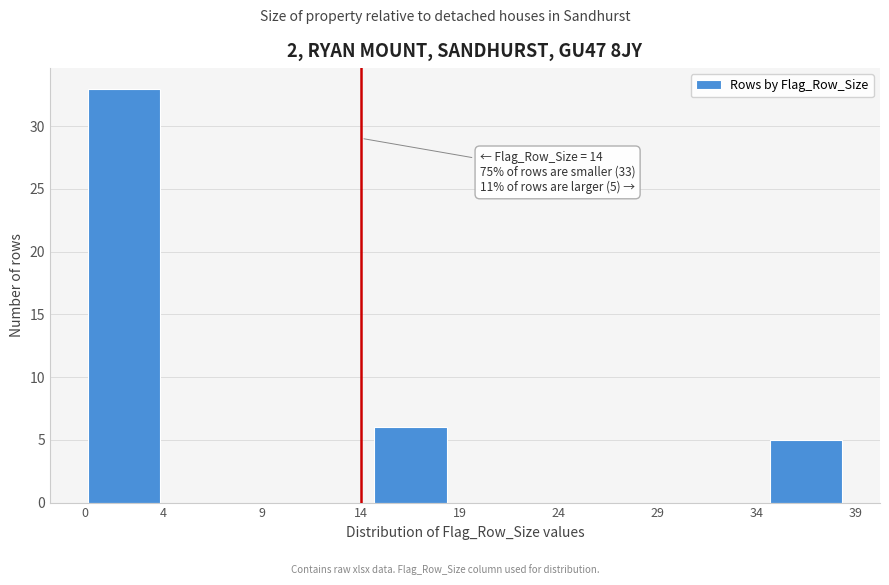

Which range on the x-axis has the tallest bar?

0 to 4